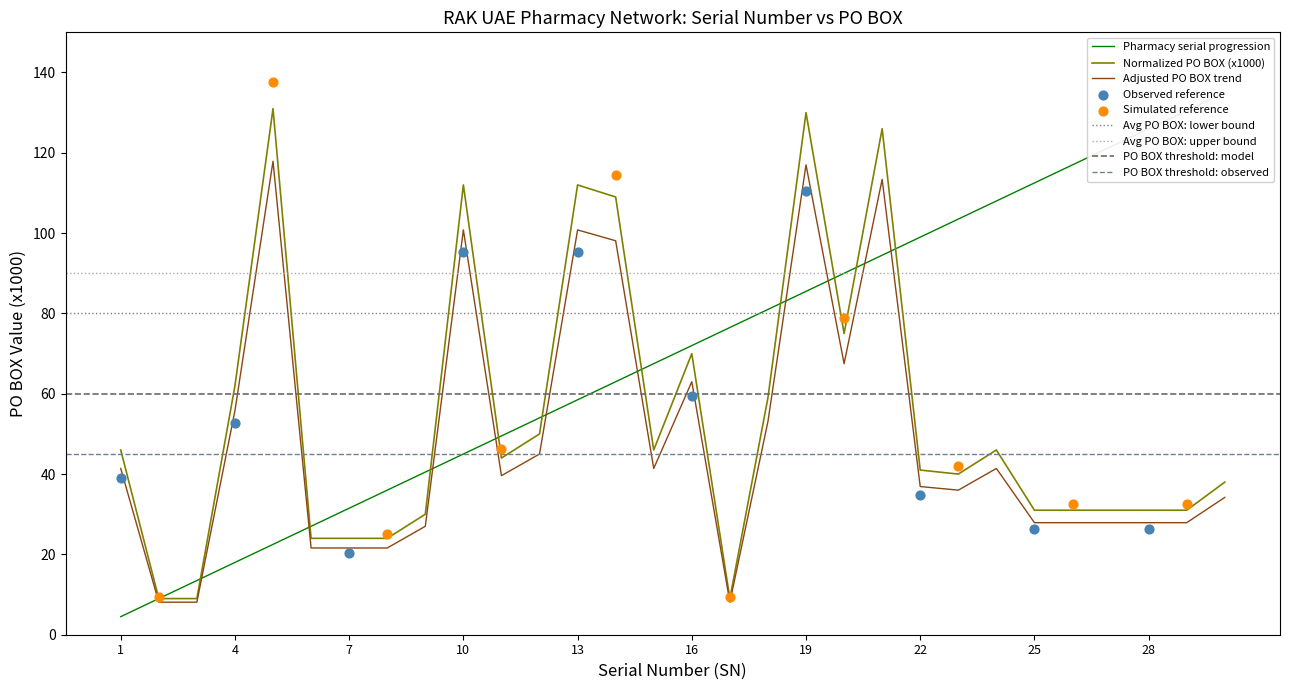

What is the maximum value for Adjusted PO BOX trend?

117.9